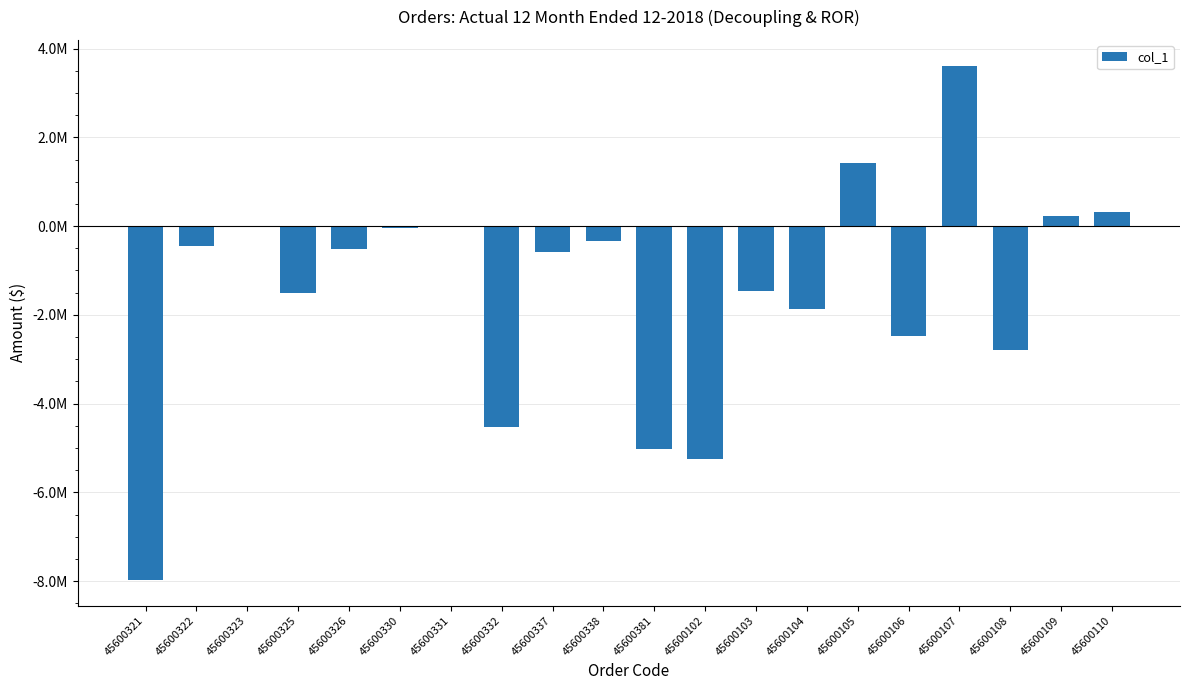

The value at 45600322 is -453538.2. True or false?

True